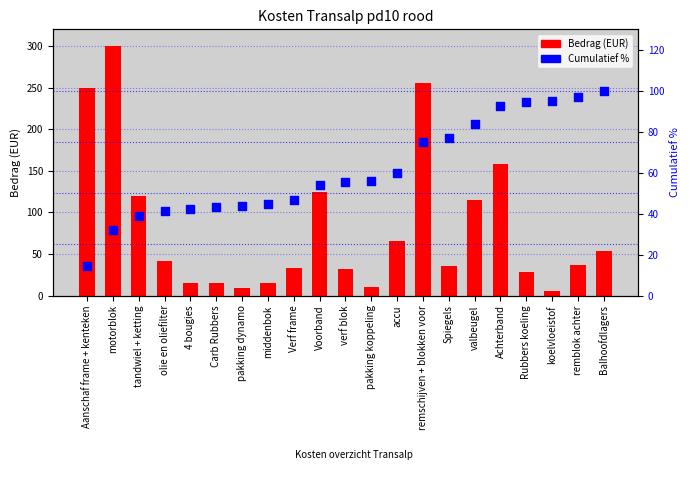

Which series contains the highest Y value?

Bedrag